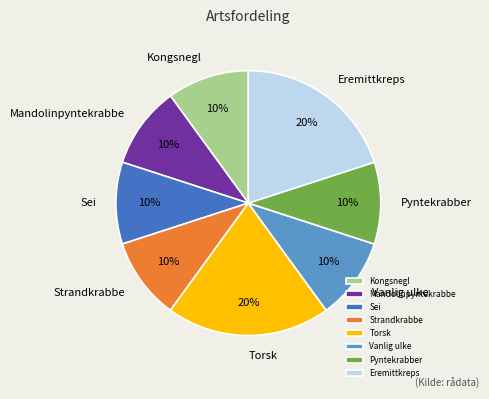

Is it true that Sei is 15% of the pie?

False